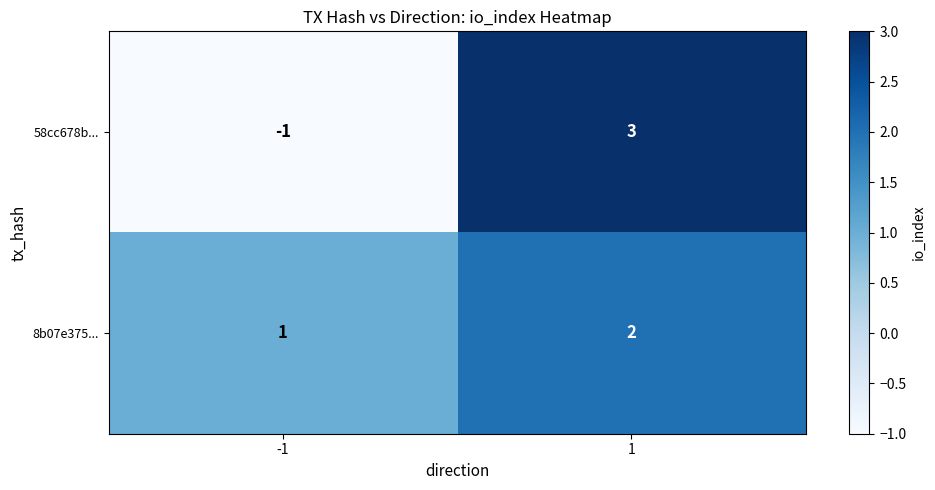

How many negative values does the 58cc678b... series have?

1